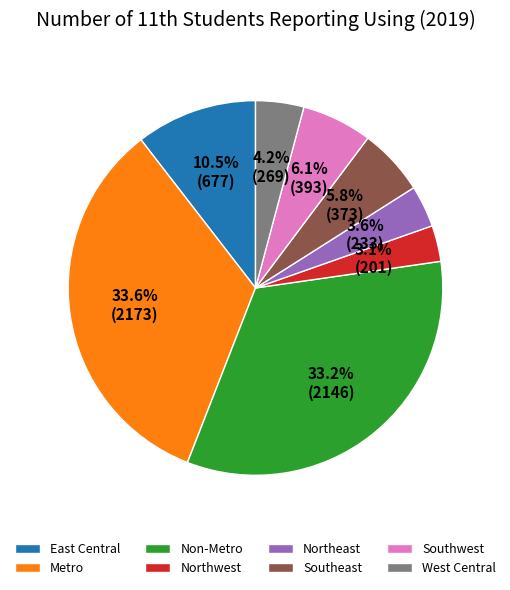

Approximately how many times larger is the value at Southeast compared to West Central?

1.4